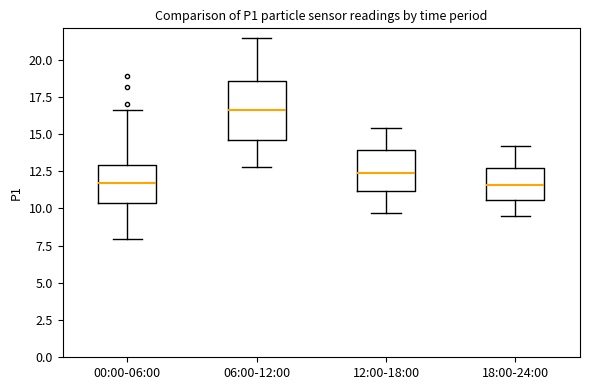

Reading left to right, read every box against the y-axis: the position of its median line, the range the box covers, and the ends of its whiskers. The values are not printed on the chart, so give them approximately, as read against the axis.

00:00-06:00: median 11.5, box 10.5 to 13.0, whiskers 8.0 to 16.5
06:00-12:00: median 16.5, box 14.5 to 18.5, whiskers 13.0 to 21.5
12:00-18:00: median 12.5, box 11.0 to 14.0, whiskers 9.5 to 15.5
18:00-24:00: median 11.5, box 10.5 to 12.5, whiskers 9.5 to 14.0